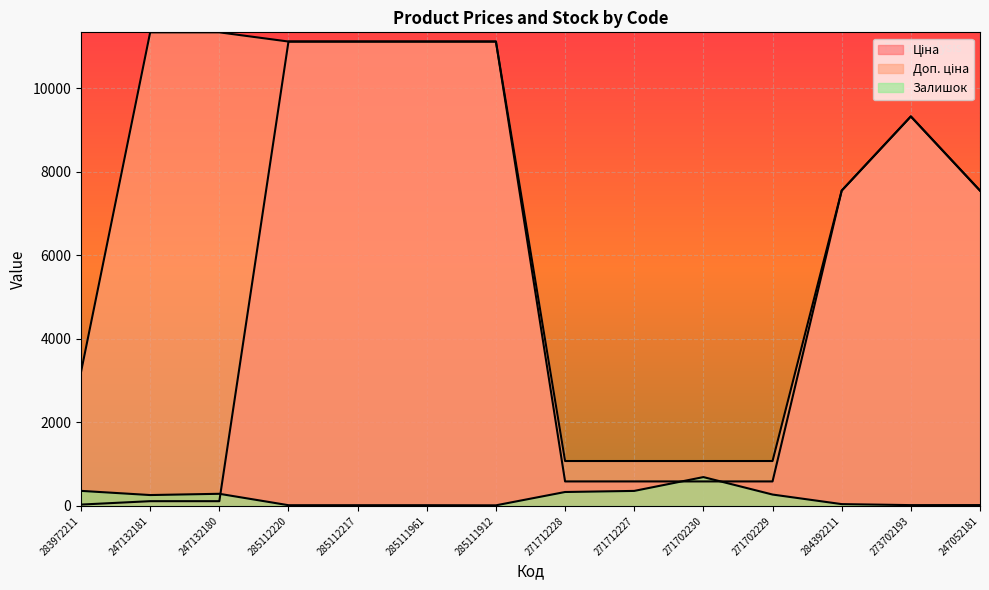

Does the chart display data point markers on the line(s)?

No